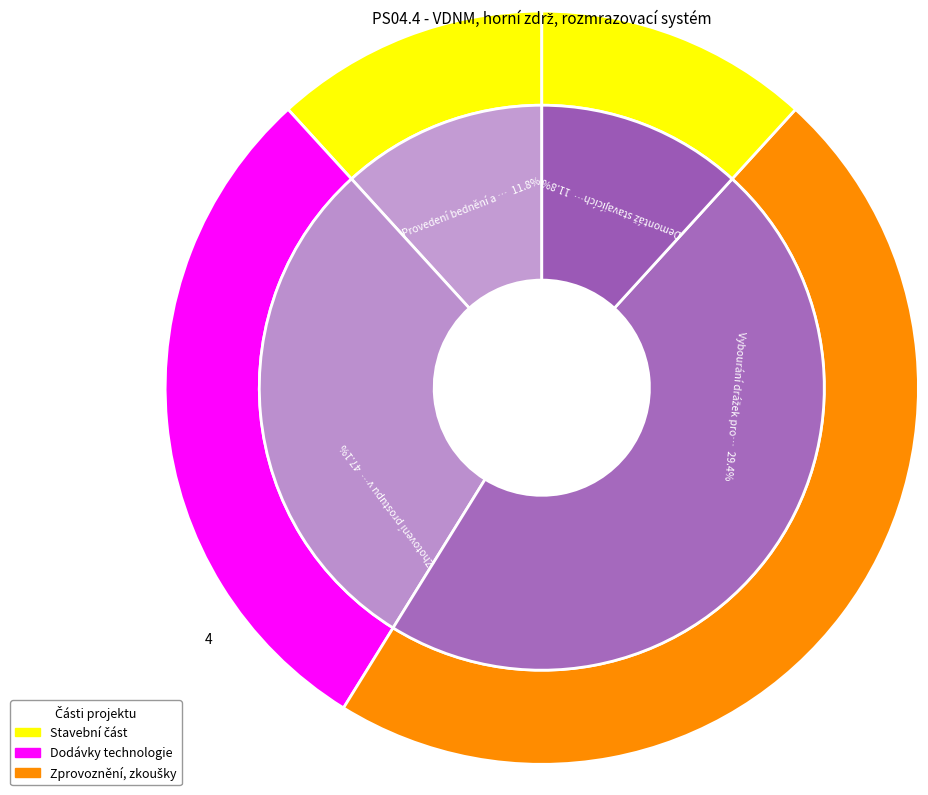

The Provedení bednění a zálivek slice represents 19% of the pie. True or false?

False